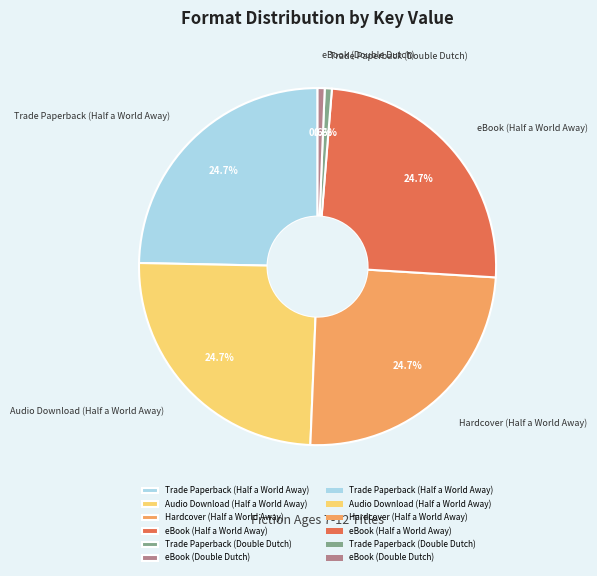

Count the number of slices in the pie.

6